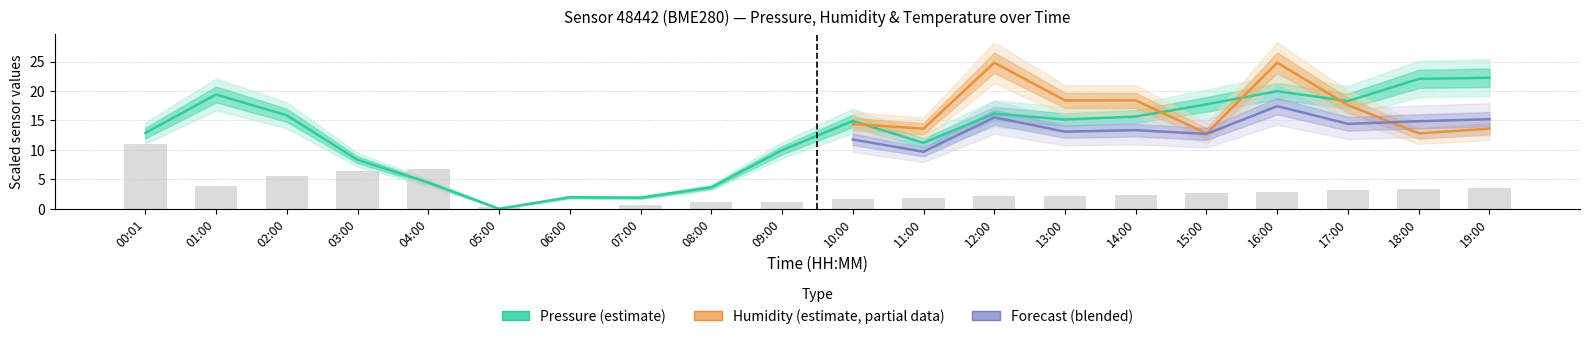

The value of temperature at 14:00 is 2.4. True or false?

True